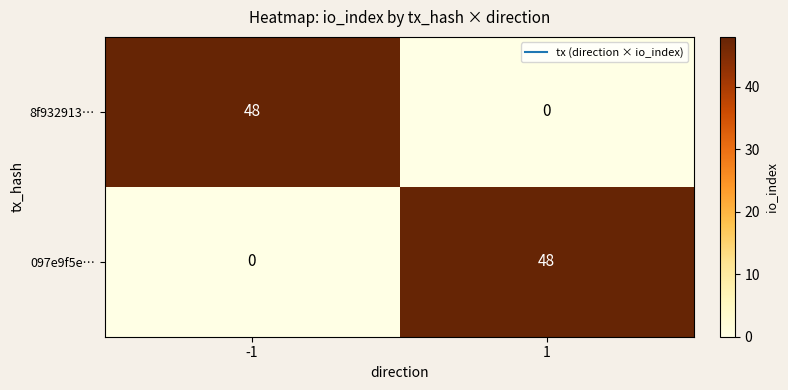

At -1, list the series in order from smallest to largest.

097e9f5e…, 8f932913…